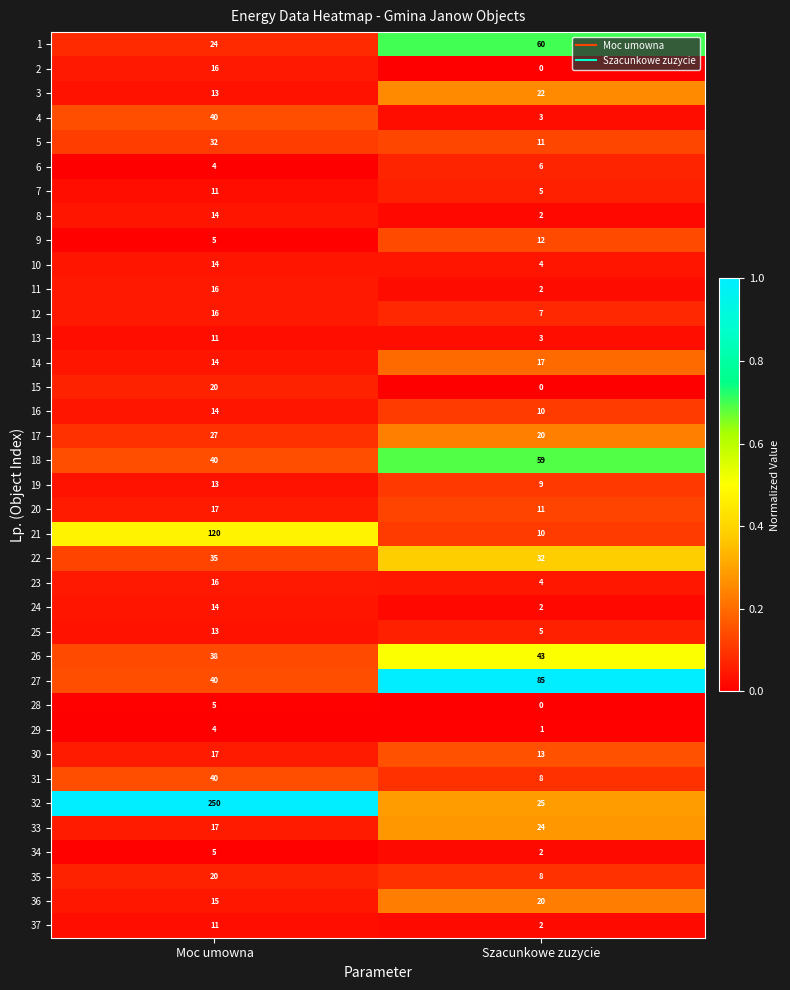

Which category has the highest value across all series?

Moc umowna